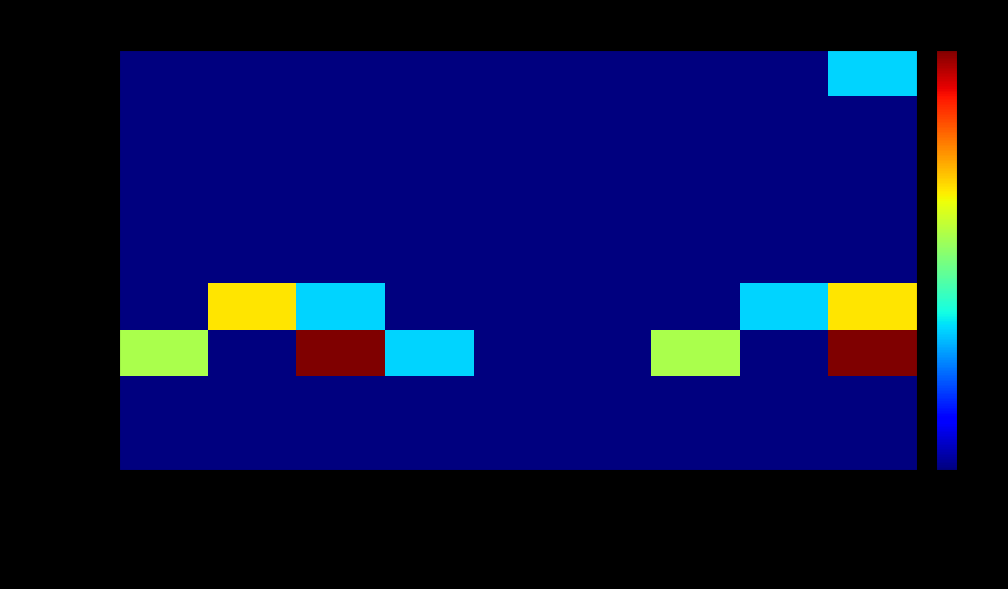

Reading left to right, what are all the values shown in this chart?

15-19 yrs: Reg. Marriage (M)=0	De facto (M)=0	Not married (M)=0	Reg. Marriage (F)=0	De facto (F)=0	Not married (F)=0	Reg. Marriage (P)=0	De facto (P)=0	Not married (P)=3
20-24 yrs: Reg. Marriage (M)=0	De facto (M)=0	Not married (M)=0	Reg. Marriage (F)=0	De facto (F)=0	Not married (F)=0	Reg. Marriage (P)=0	De facto (P)=0	Not married (P)=0
25-34 yrs: Reg. Marriage (M)=0	De facto (M)=0	Not married (M)=0	Reg. Marriage (F)=0	De facto (F)=0	Not married (F)=0	Reg. Marriage (P)=0	De facto (P)=0	Not married (P)=0
35-44 yrs: Reg. Marriage (M)=0	De facto (M)=0	Not married (M)=0	Reg. Marriage (F)=0	De facto (F)=0	Not married (F)=0	Reg. Marriage (P)=0	De facto (P)=0	Not married (P)=0
45-54 yrs: Reg. Marriage (M)=0	De facto (M)=0	Not married (M)=0	Reg. Marriage (F)=0	De facto (F)=0	Not married (F)=0	Reg. Marriage (P)=0	De facto (P)=0	Not married (P)=0
55-64 yrs: Reg. Marriage (M)=0	De facto (M)=6	Not married (M)=3	Reg. Marriage (F)=0	De facto (F)=0	Not married (F)=0	Reg. Marriage (P)=0	De facto (P)=3	Not married (P)=6
65-74 yrs: Reg. Marriage (M)=5	De facto (M)=0	Not married (M)=9	Reg. Marriage (F)=3	De facto (F)=0	Not married (F)=0	Reg. Marriage (P)=5	De facto (P)=0	Not married (P)=9
75-84 yrs: Reg. Marriage (M)=0	De facto (M)=0	Not married (M)=0	Reg. Marriage (F)=0	De facto (F)=0	Not married (F)=0	Reg. Marriage (P)=0	De facto (P)=0	Not married (P)=0
85+ yrs: Reg. Marriage (M)=0	De facto (M)=0	Not married (M)=0	Reg. Marriage (F)=0	De facto (F)=0	Not married (F)=0	Reg. Marriage (P)=0	De facto (P)=0	Not married (P)=0